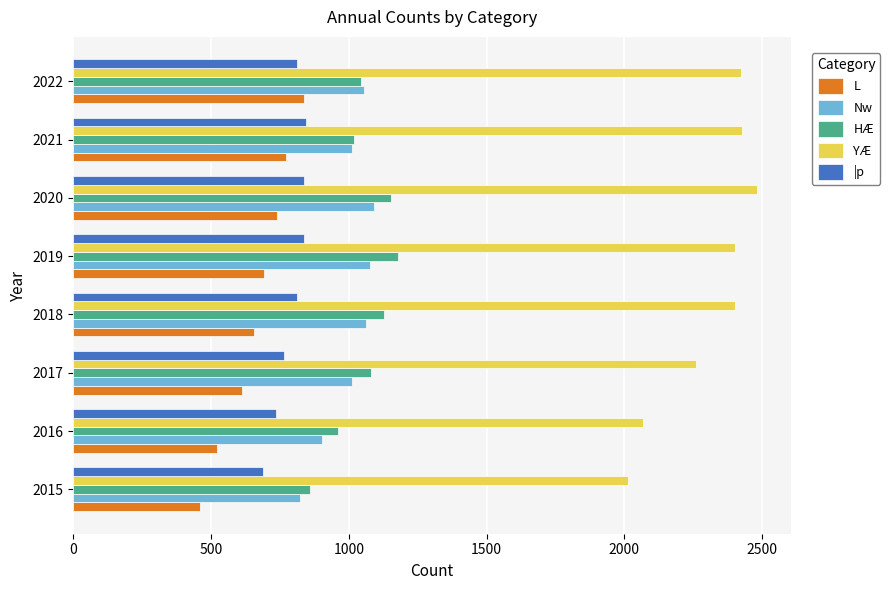

What is the difference between the maximum and minimum values in the Nw series?

270